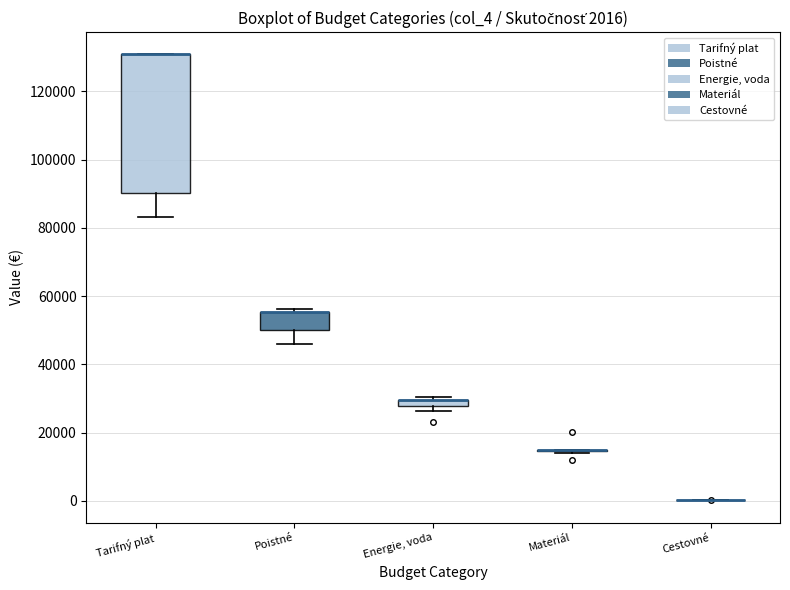

Which box is the tallest, from its lower edge to its upper edge?

Tarifný plat